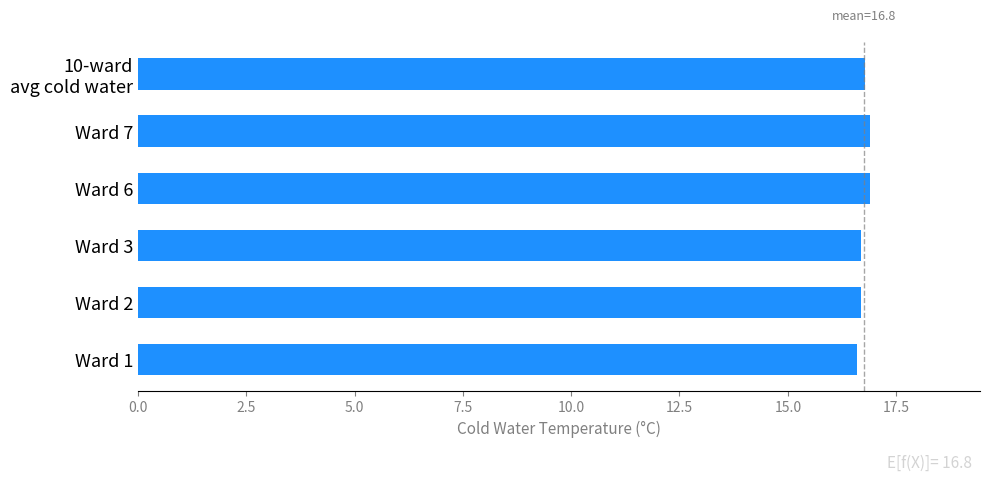

Approximately how many times larger is the value at Ward 2 compared to Ward 6?

1.0